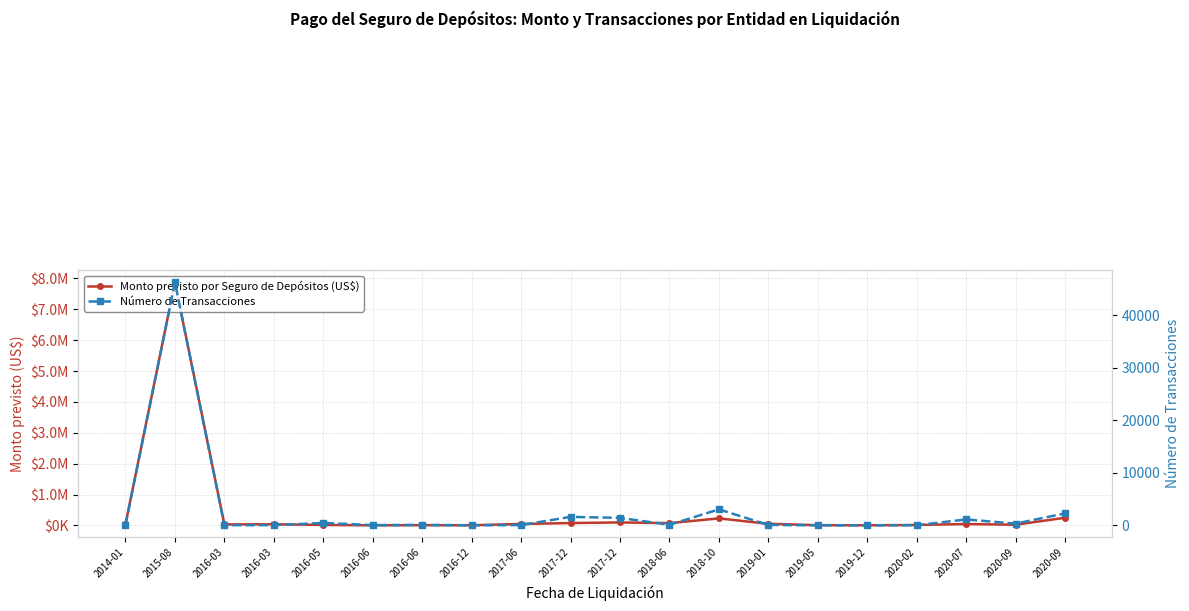

At which category is the sum across all series the highest?

2015-08